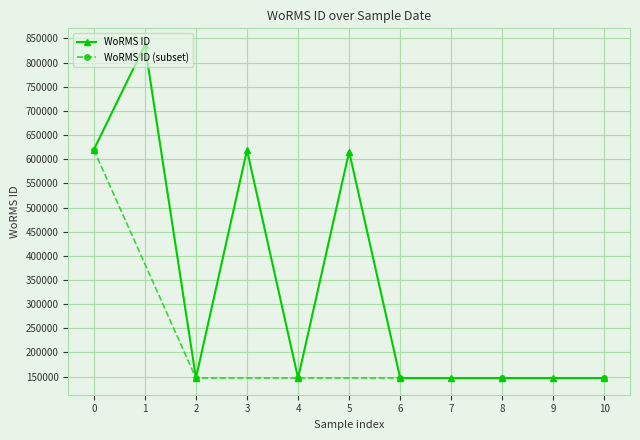

What is the value of the WoRMS ID point at the 8th from the left?

146994